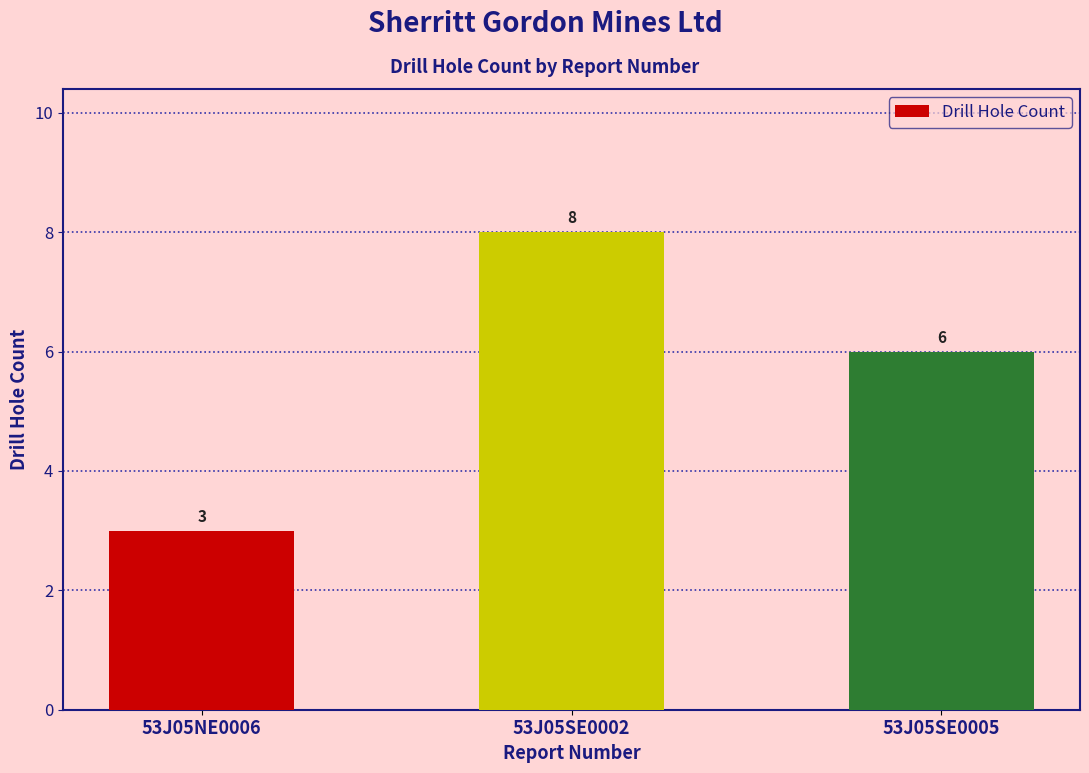

List the labels in order of value, smallest first.

53J05NE0006, 53J05SE0005, 53J05SE0002